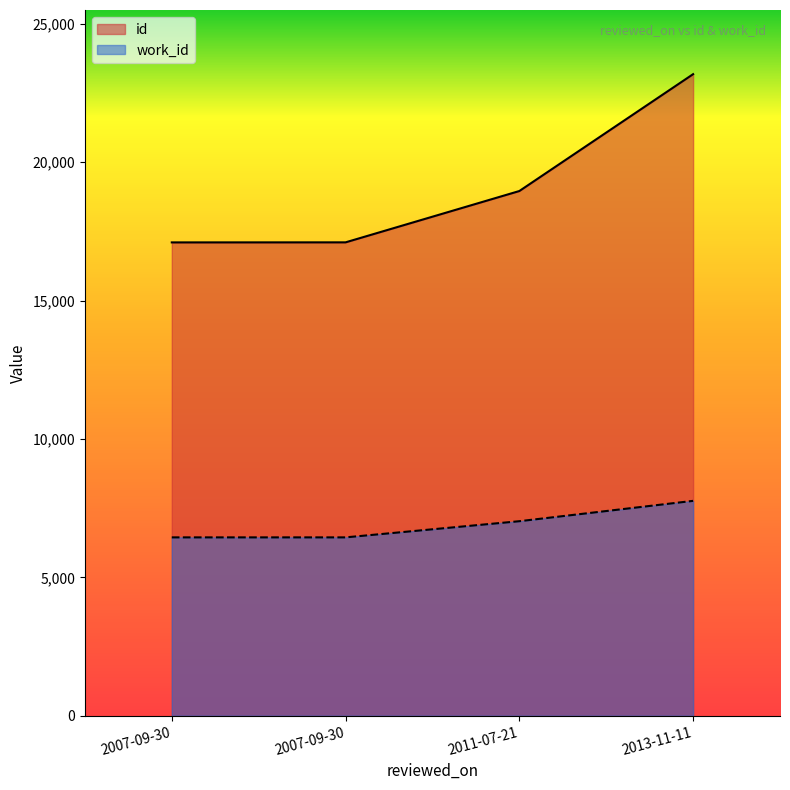

What is the difference between the maximum and minimum values in the work_id series?

1319